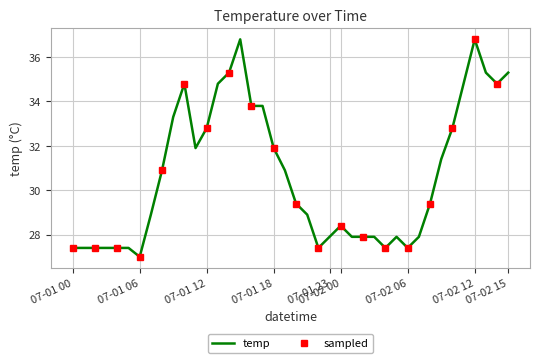

What is the minimum value for temp?

27.0